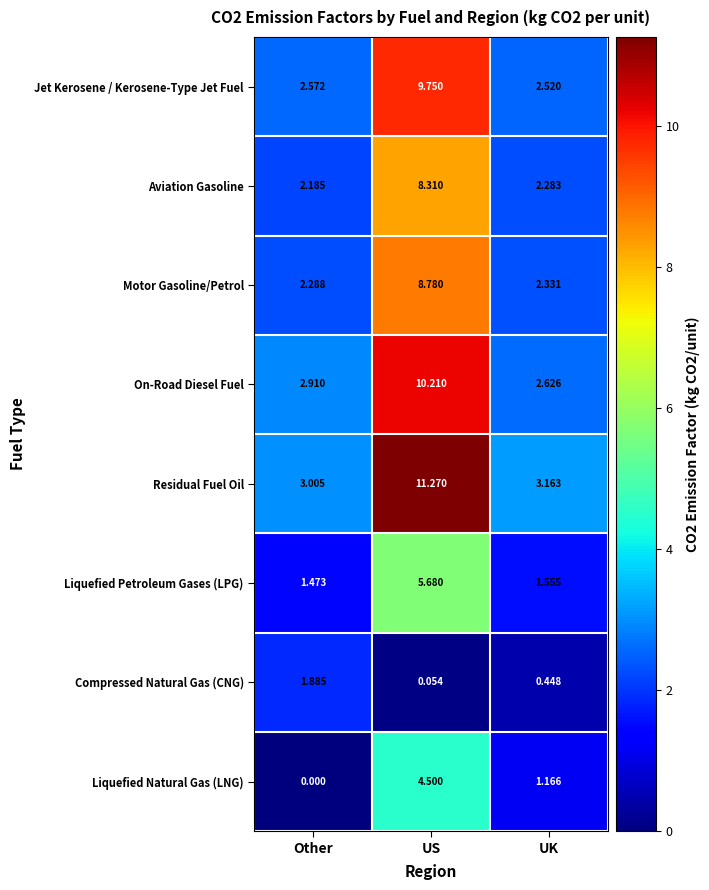

What is the total value across all series at US?

58.6